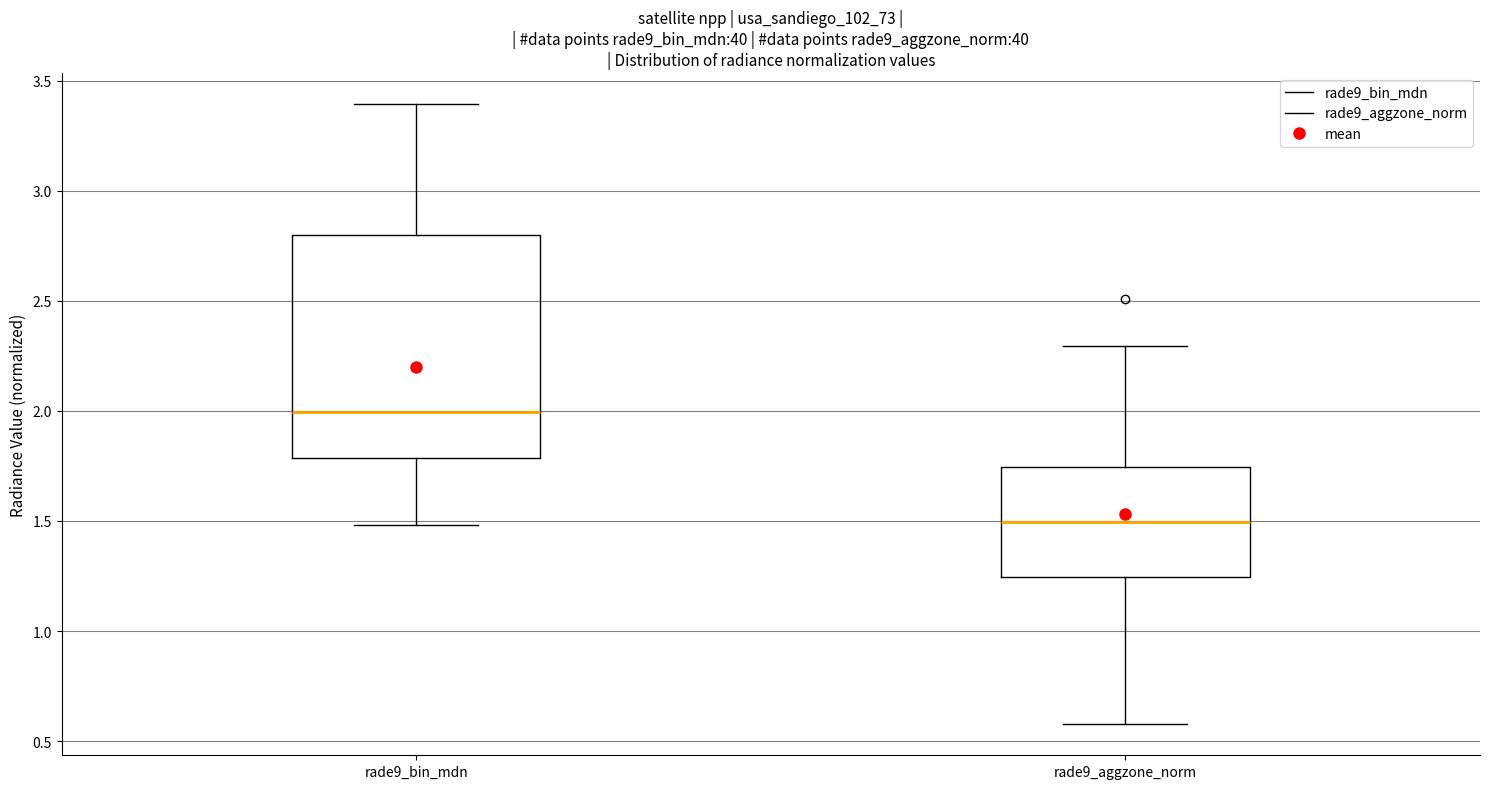

Which box has the highest median line?

rade9_bin_mdn